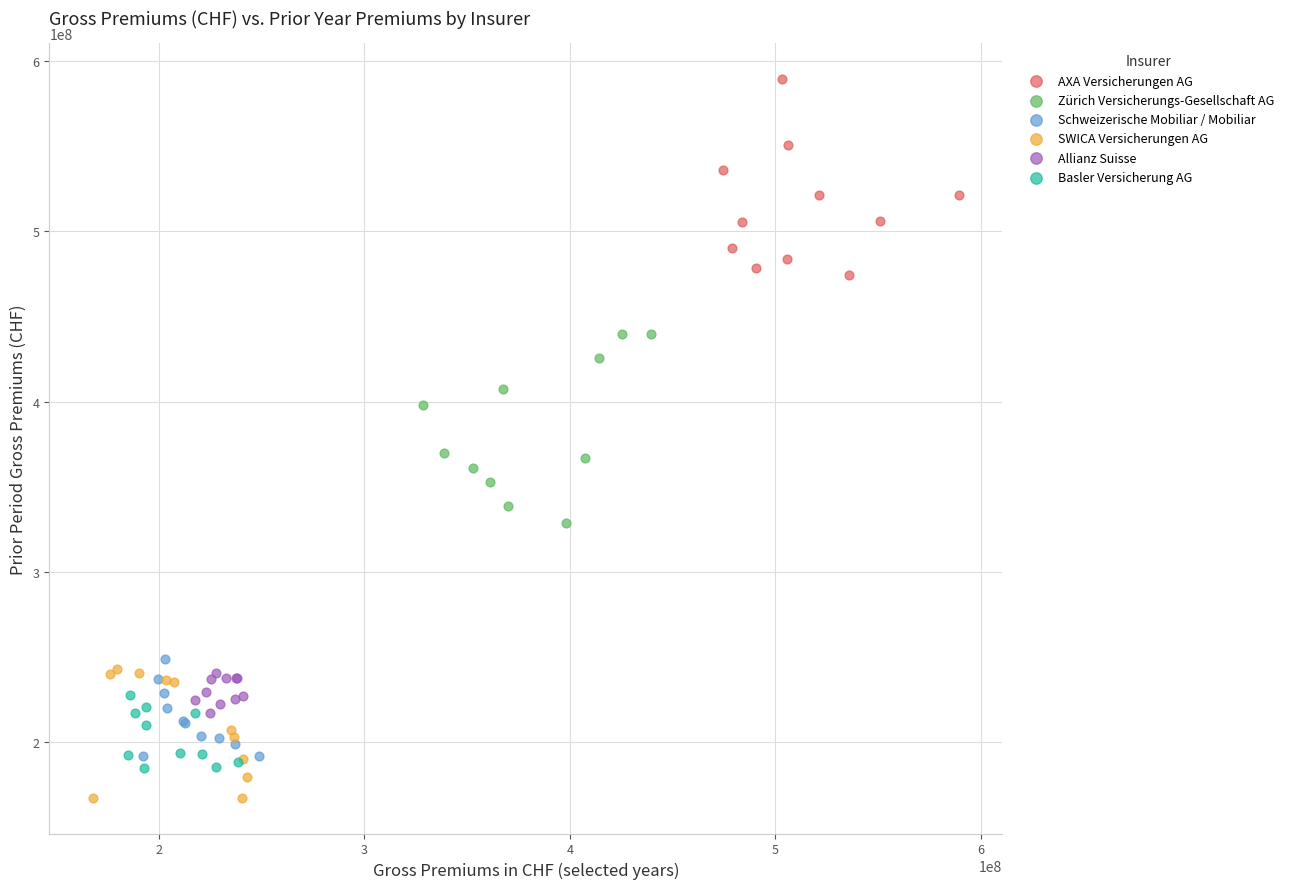

Which series reaches the maximum Y coordinate?

AXA Versicherungen AG